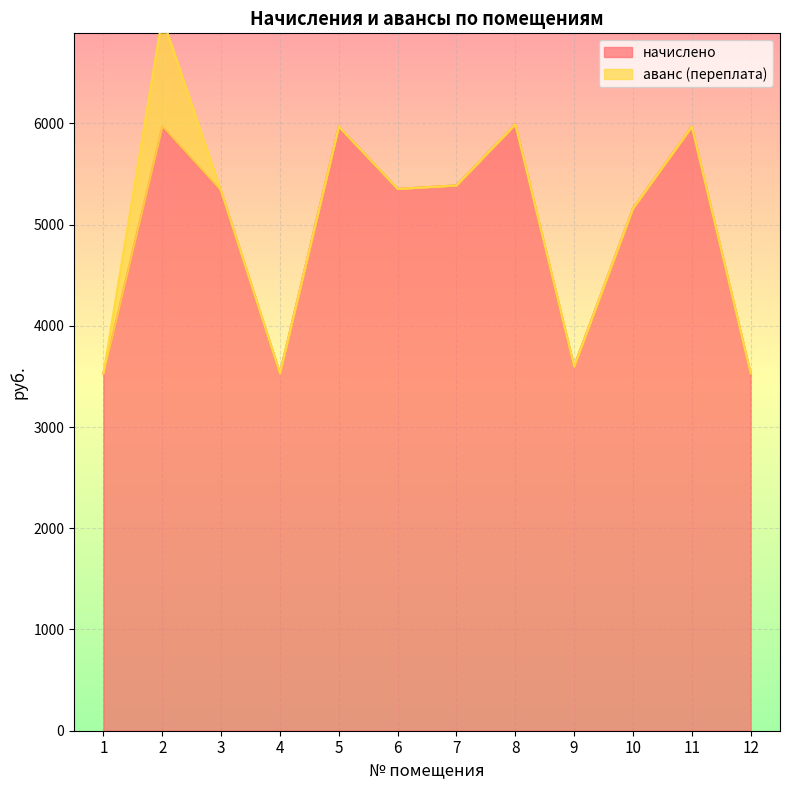

What is the change in value from 1 to 7?

+1856.3